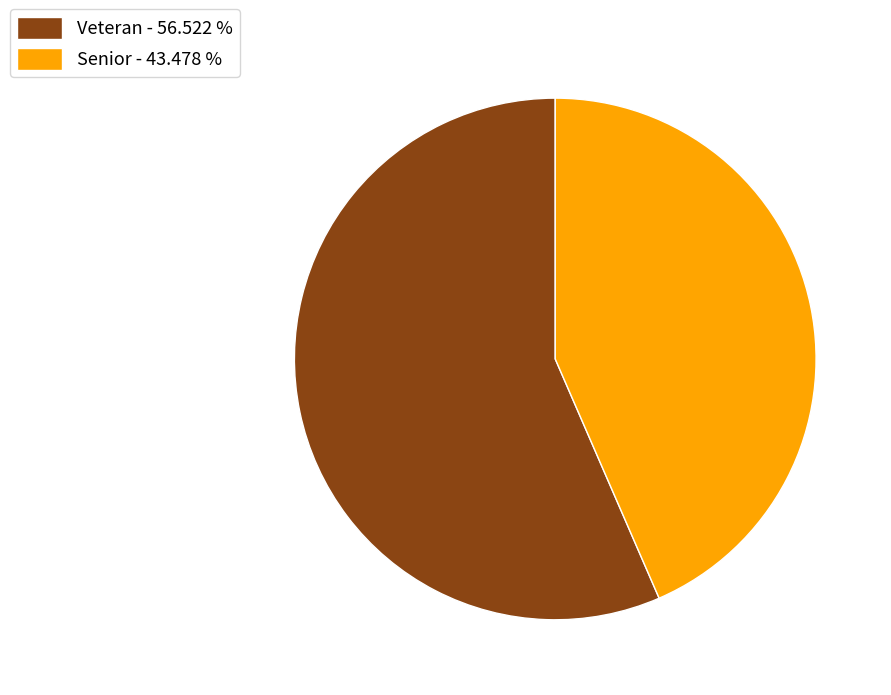

Which category has the smallest portion of the pie?

Senior